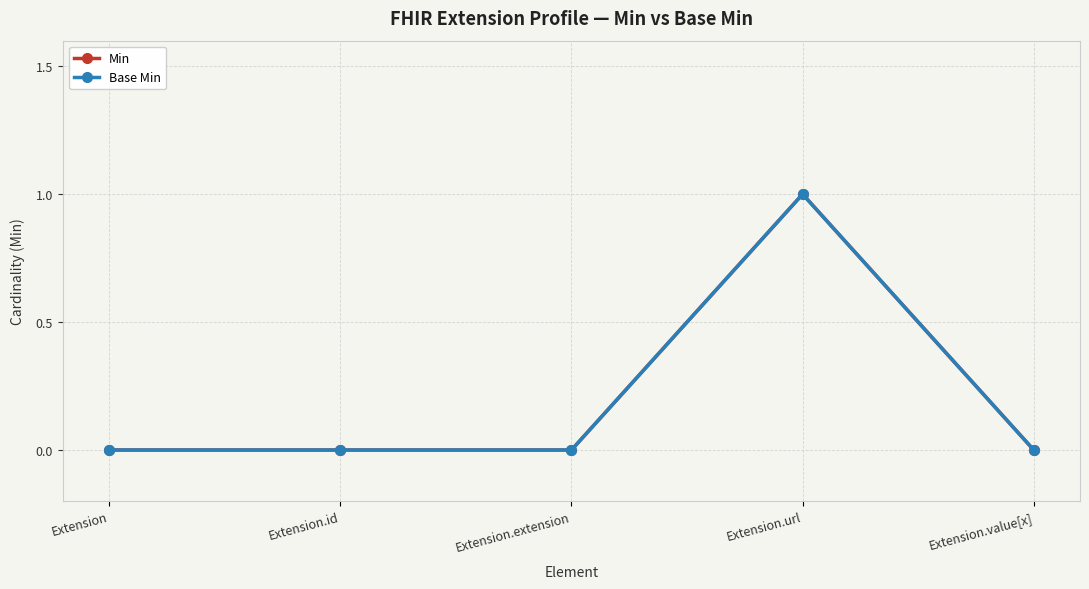

What is the label of the 4th point from the right?

Extension.id